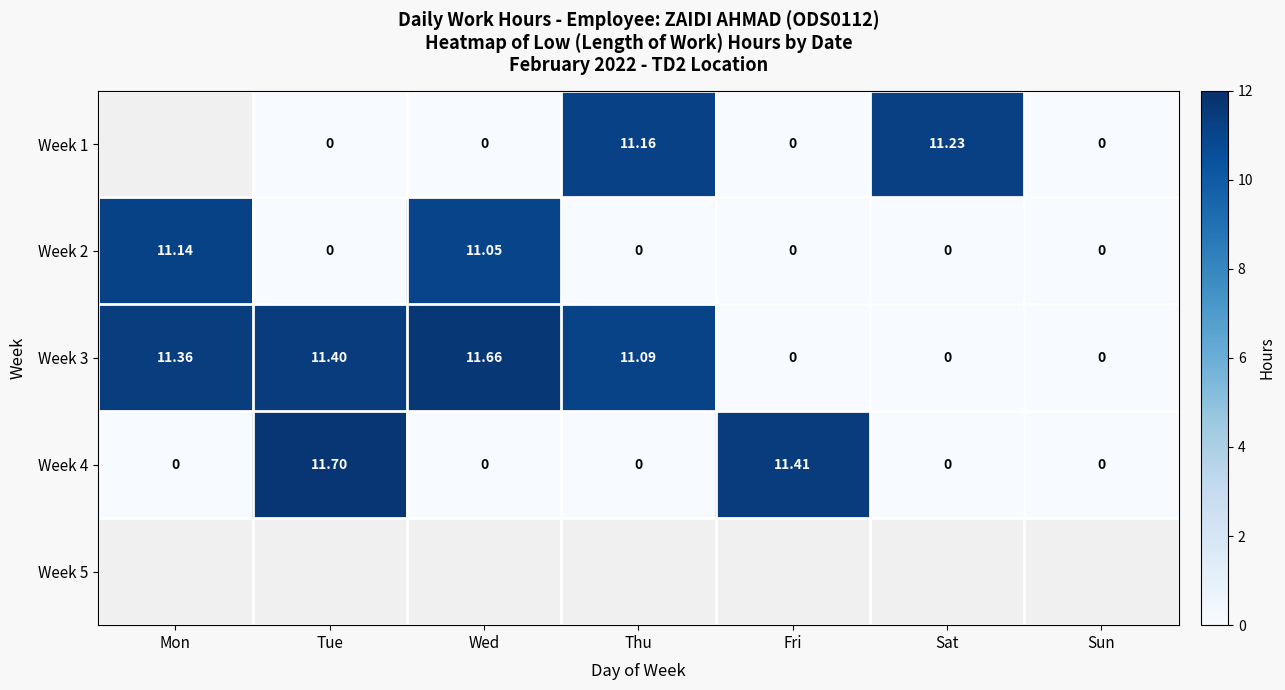

What is the maximum value shown in the chart?

11.7